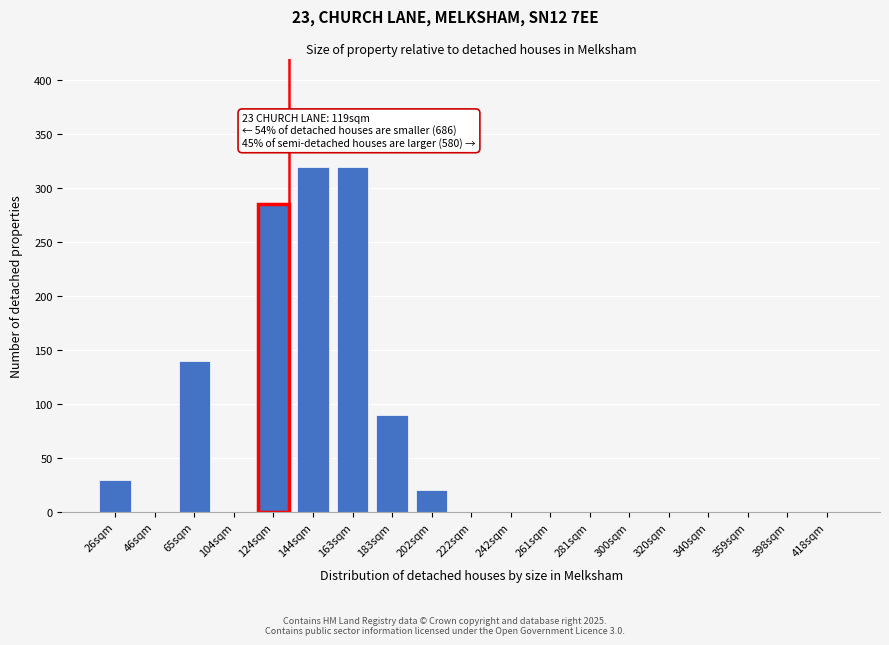

Reading left to right, what are all the values shown in this chart?

26sqm=30	46sqm=0	65sqm=140	104sqm=0	124sqm=285	144sqm=320	163sqm=320	183sqm=90	202sqm=20	222sqm=0	242sqm=0	261sqm=0	281sqm=0	300sqm=0	320sqm=0	340sqm=0	359sqm=0	398sqm=0	418sqm=0